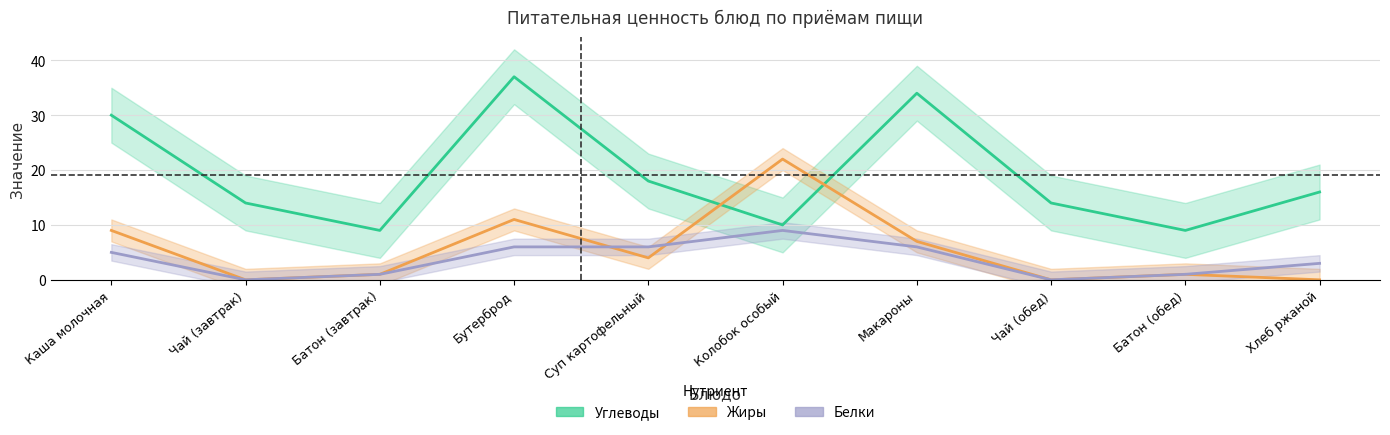

In Белки, how many points are lower than both neighbors (excluding endpoints)?

2